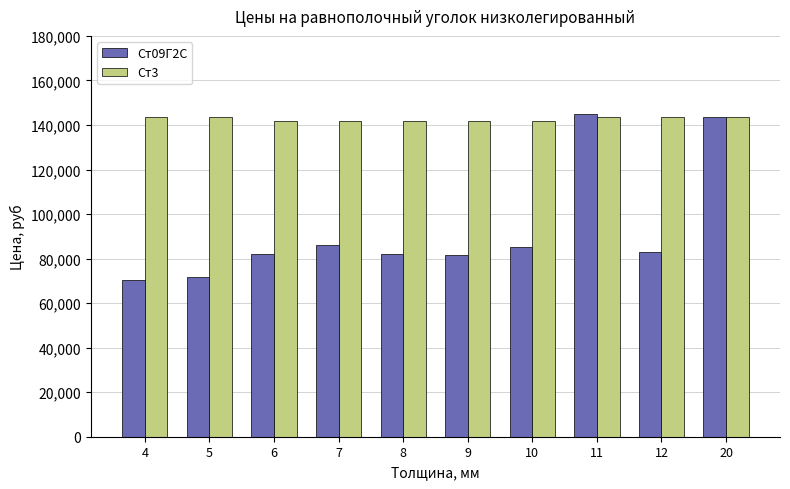

What is the minimum value shown in the chart?

70300